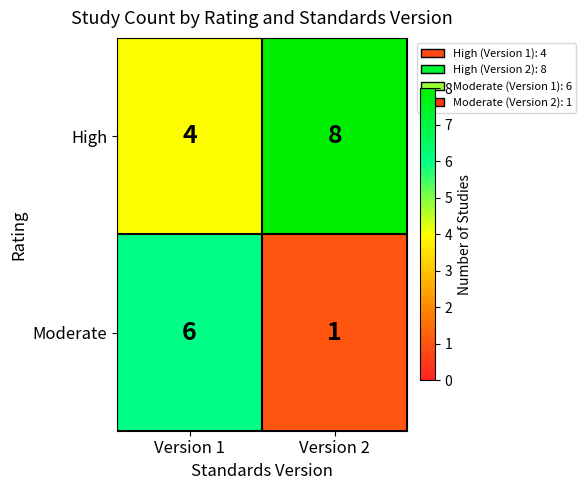

List the series in order of their peak value, highest first.

High, Moderate